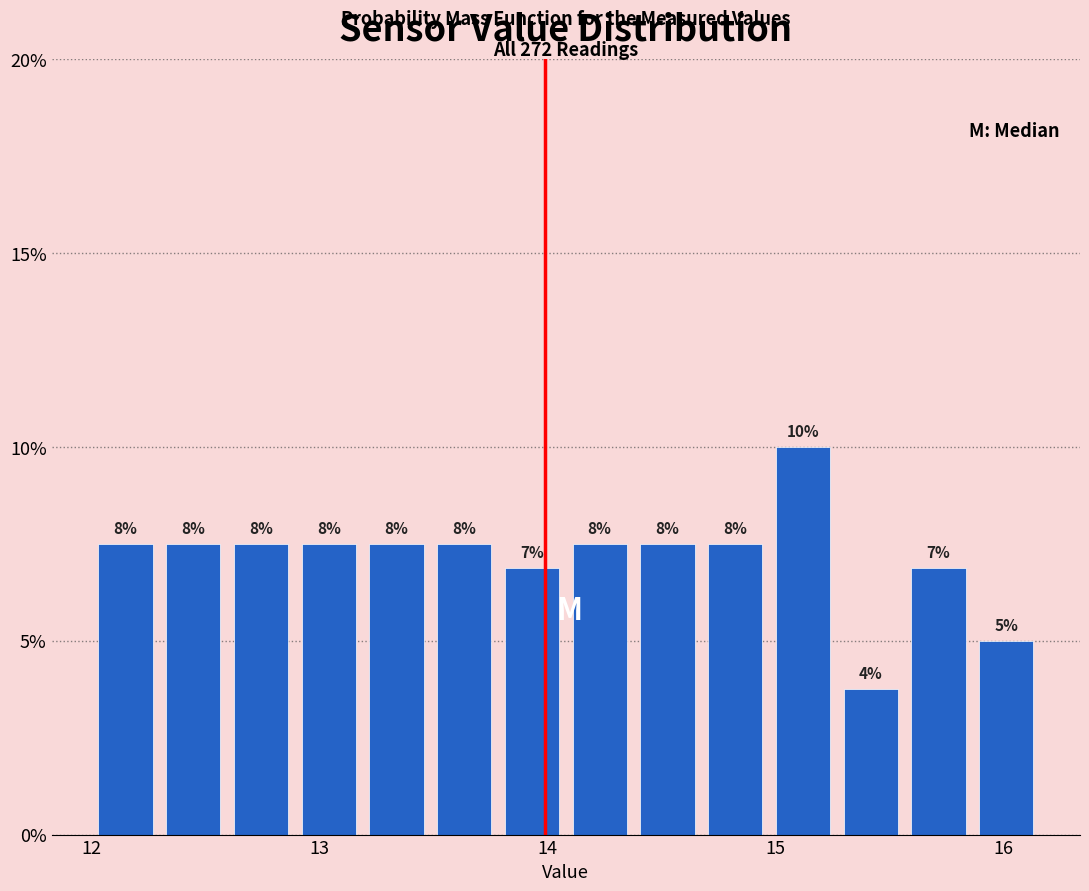

Around what value on the x-axis is the tallest bar? Give the approximate position of its centre, as read against the axis.

15.1